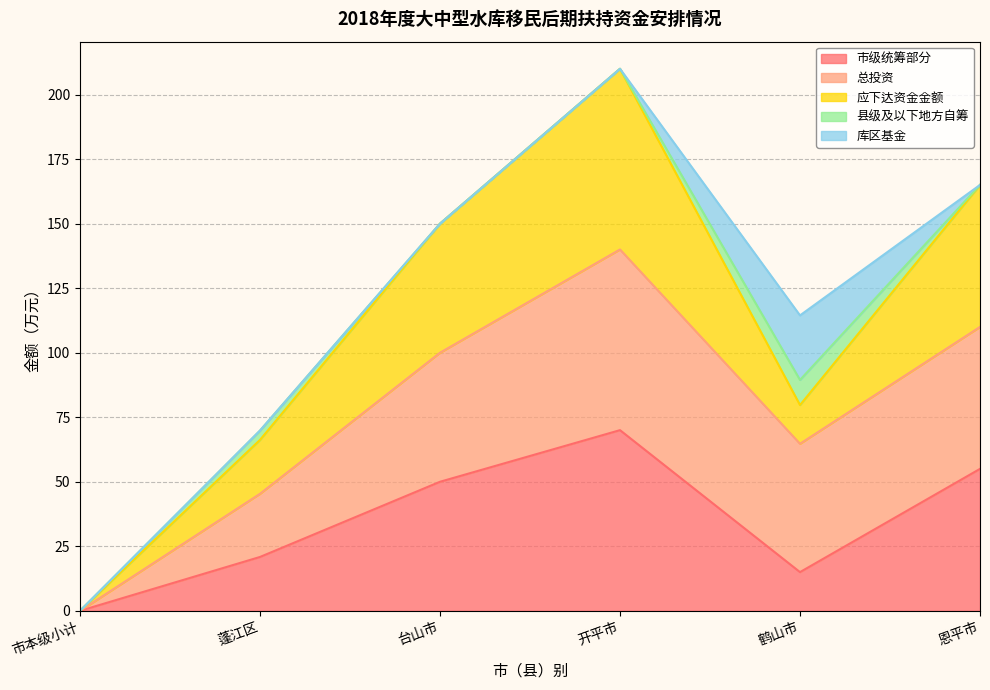

True or false: 市级统筹部分 and 总投资 cross at least once.

False